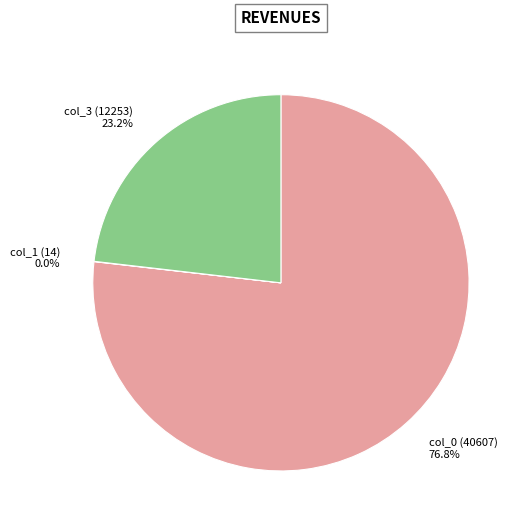

What is the ratio of the value at col_3 (12253) to the value at col_0 (40607)?

0.3